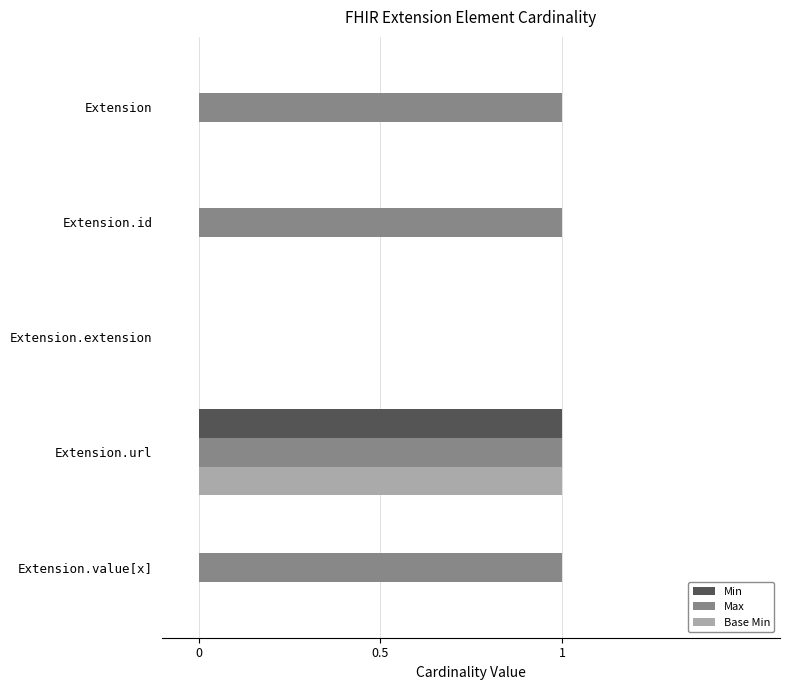

What is the sum of all Max values?

4